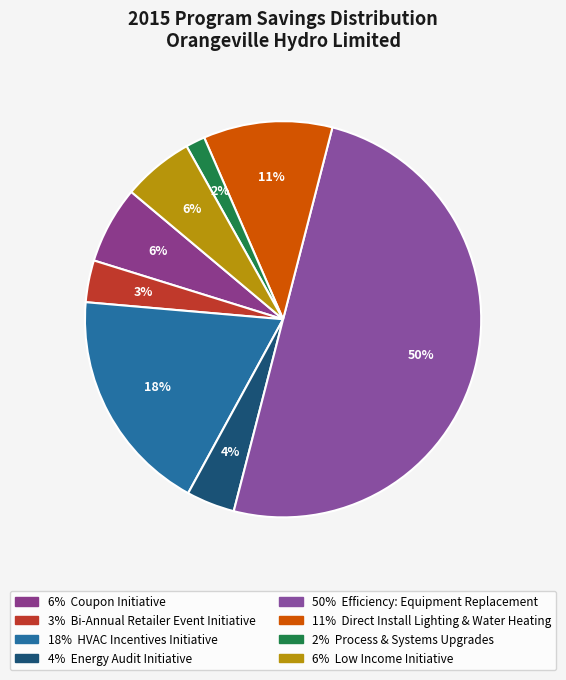

How many segments does this pie chart have?

8